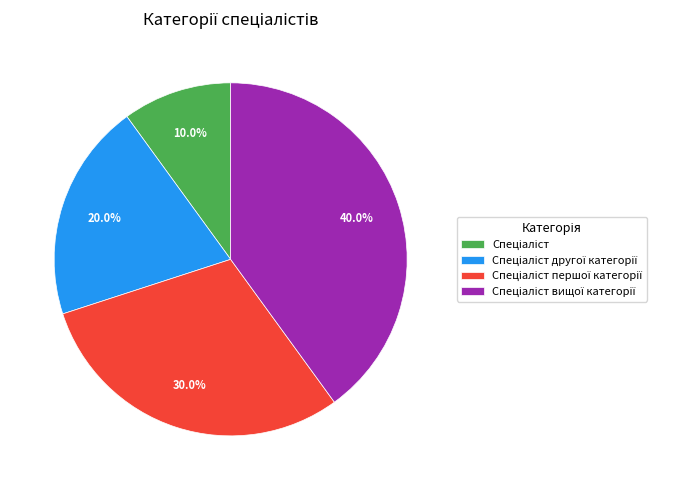

Count the number of slices in the pie.

4